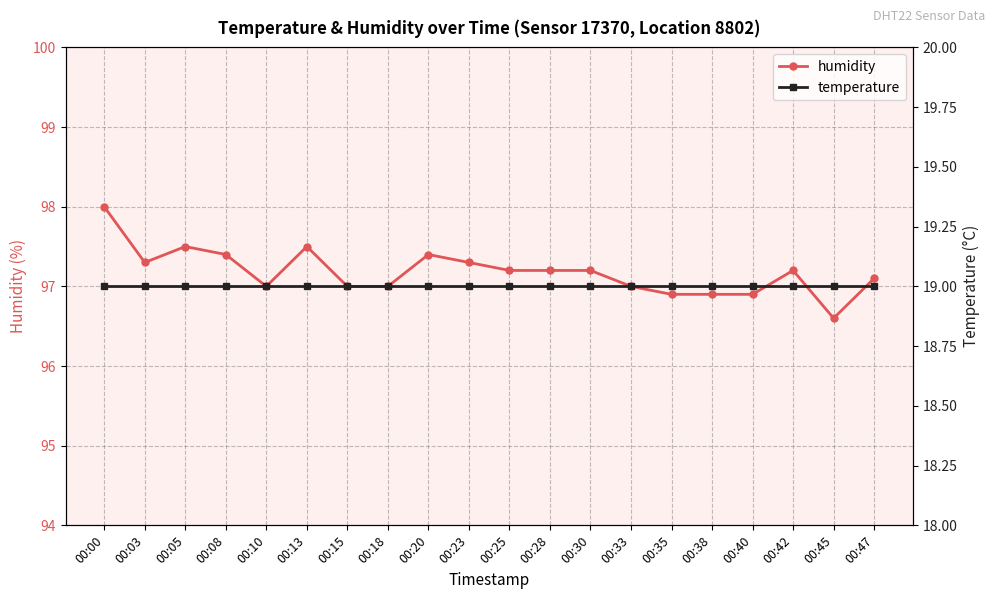

At which label does humidity first exceed 97?

00:00